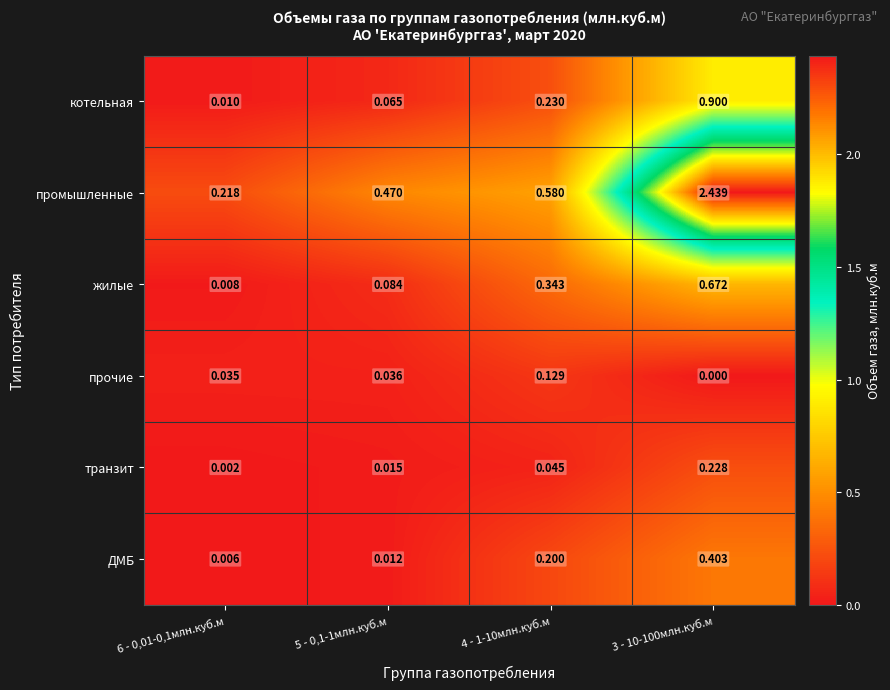

At 4 - 1-10млн.куб.м, list the series in order from largest to smallest.

промышленные, жилые, котельная, ДМБ, прочие, транзит